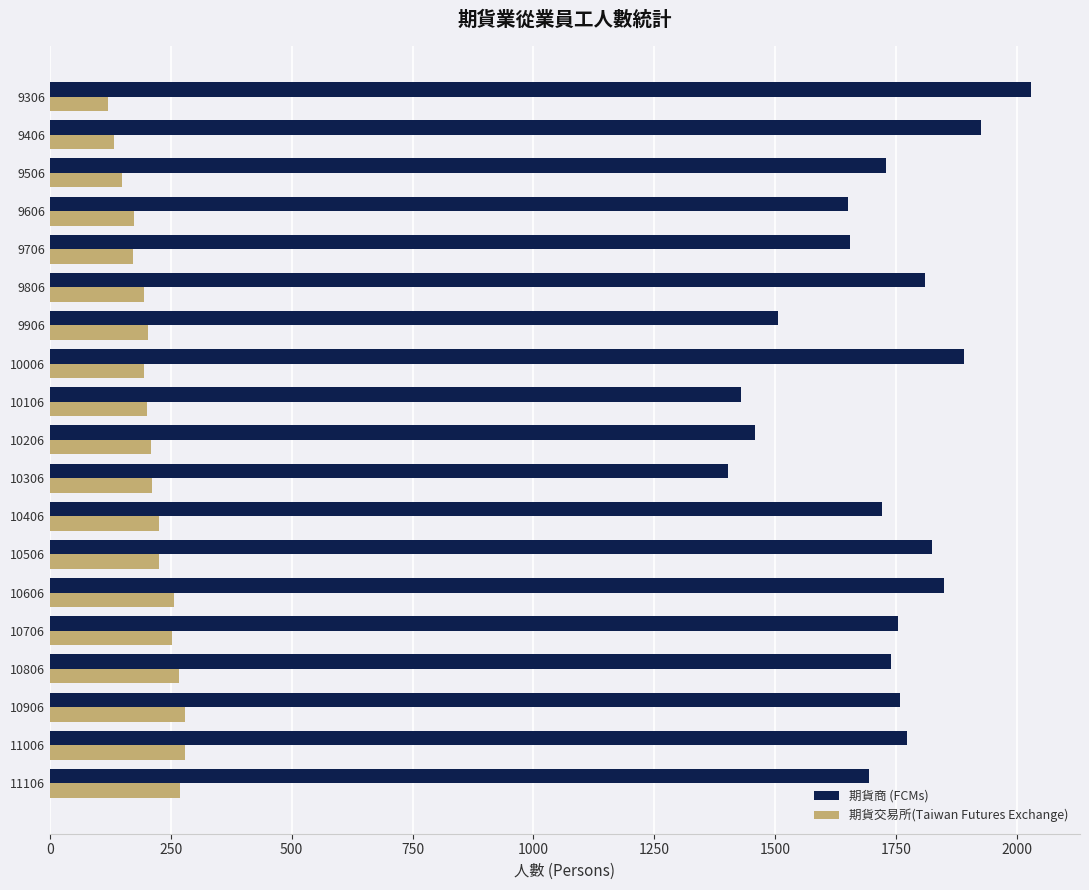

Is it true that 期貨交易所(Taiwan Futures Exchange) equals 279 at 10906?

True